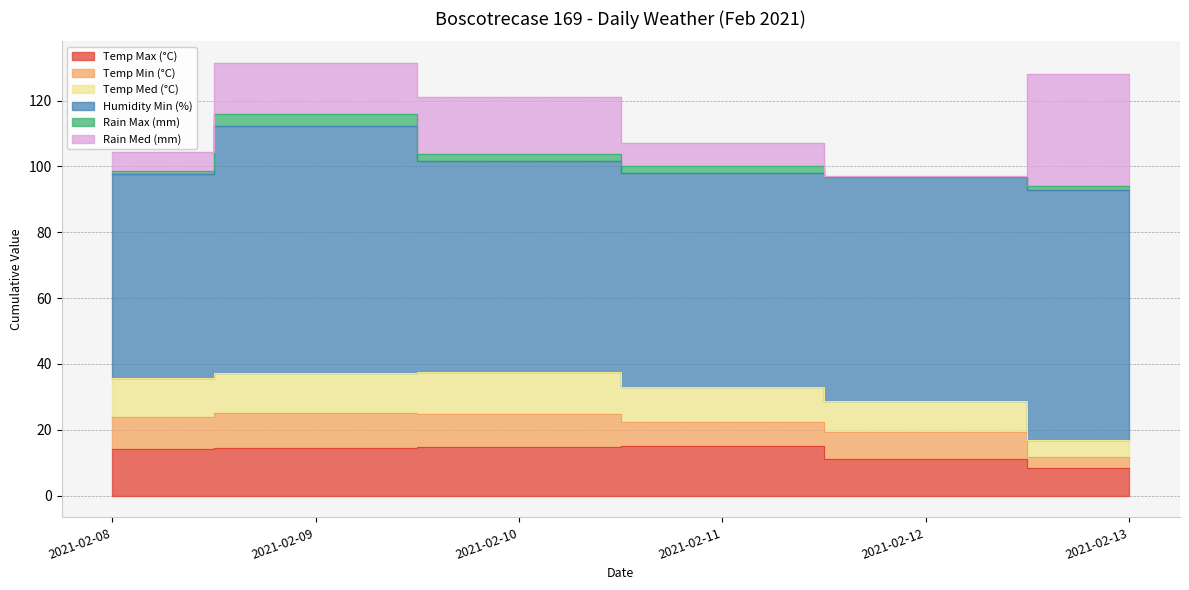

Reading right to left, list all the values displayed in this chart.

Temp Max (°C): 2021-02-13=8.3	2021-02-12=11.3	2021-02-11=15.0	2021-02-10=14.8	2021-02-09=14.4	2021-02-08=14.3
Temp Min (°C): 2021-02-13=3.5	2021-02-12=8.1	2021-02-11=7.3	2021-02-10=9.9	2021-02-09=10.6	2021-02-08=9.6
Temp Med (°C): 2021-02-13=5.1	2021-02-12=9.3	2021-02-11=10.7	2021-02-10=12.8	2021-02-09=12.4	2021-02-08=11.8
Humidity Min (%): 2021-02-13=76.0	2021-02-12=68.0	2021-02-11=65.0	2021-02-10=64.0	2021-02-09=75.0	2021-02-08=62.0
Rain Max (mm): 2021-02-13=1.0	2021-02-12=0.2	2021-02-11=2.2	2021-02-10=2.4	2021-02-09=3.4	2021-02-08=0.8
Rain Med (mm): 2021-02-13=34.2	2021-02-12=0.2	2021-02-11=7.0	2021-02-10=17.2	2021-02-09=15.6	2021-02-08=6.0